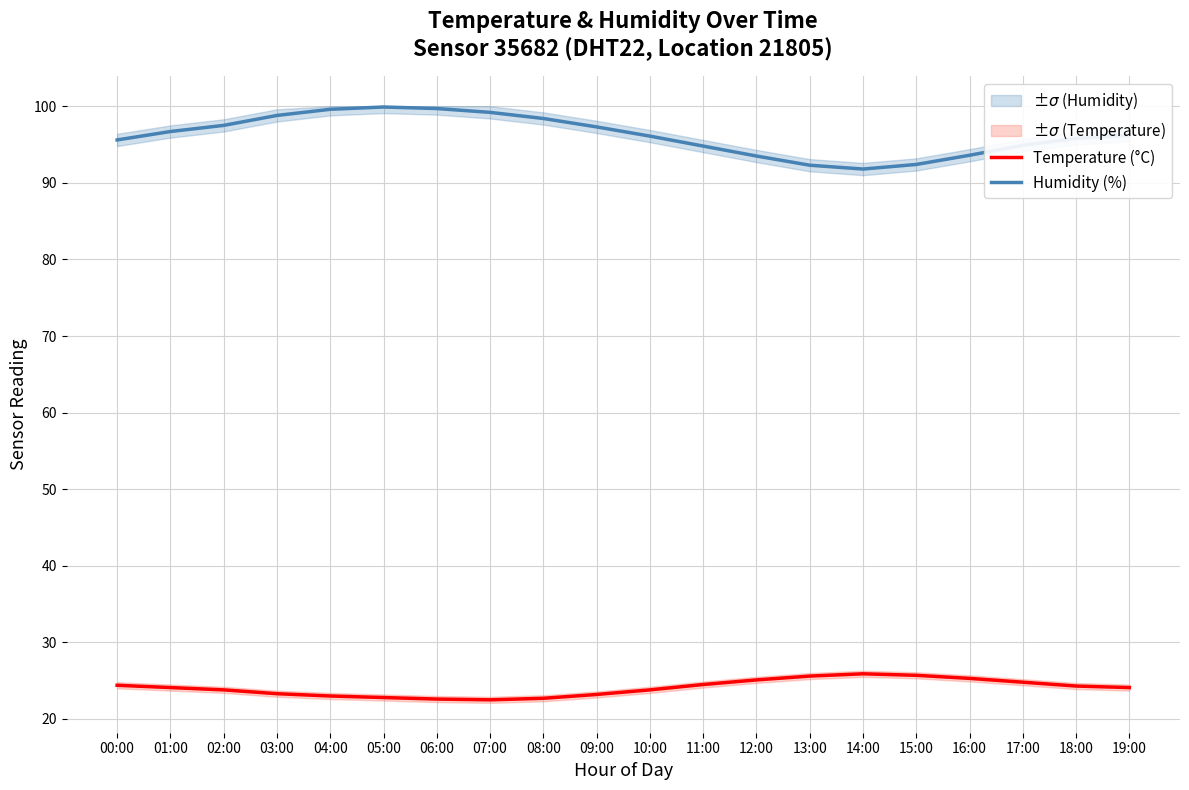

Is it true that Temperature (°C) equals 25.1 at 12:00?

True